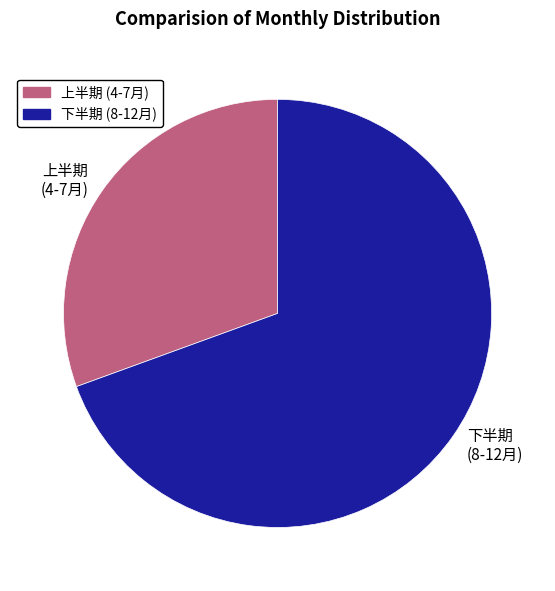

Does any single category account for the majority?

Yes